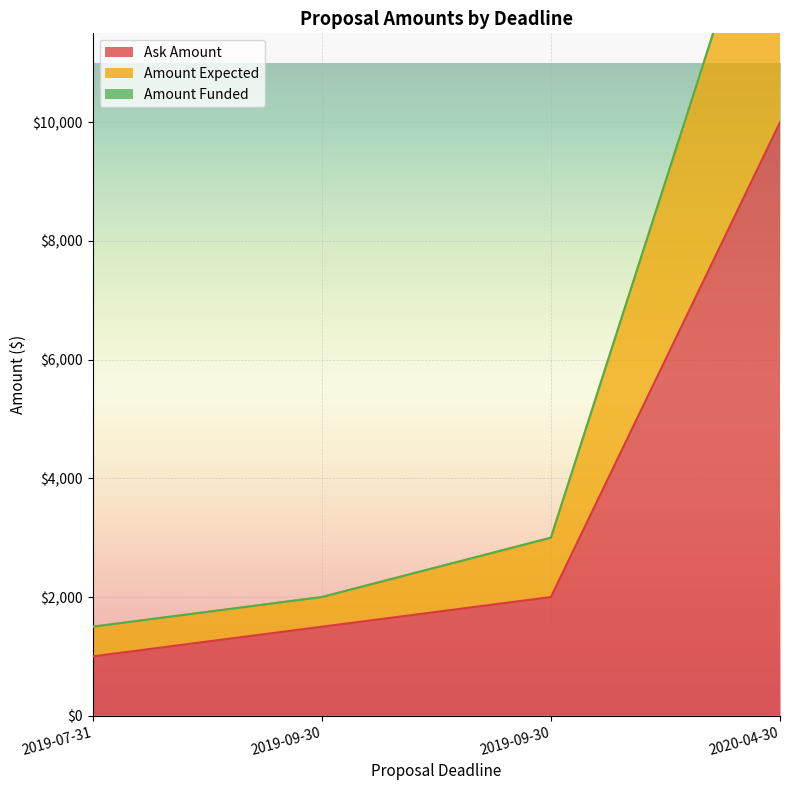

True or false: Amount Expected and Ask Amount intersect in this chart.

False